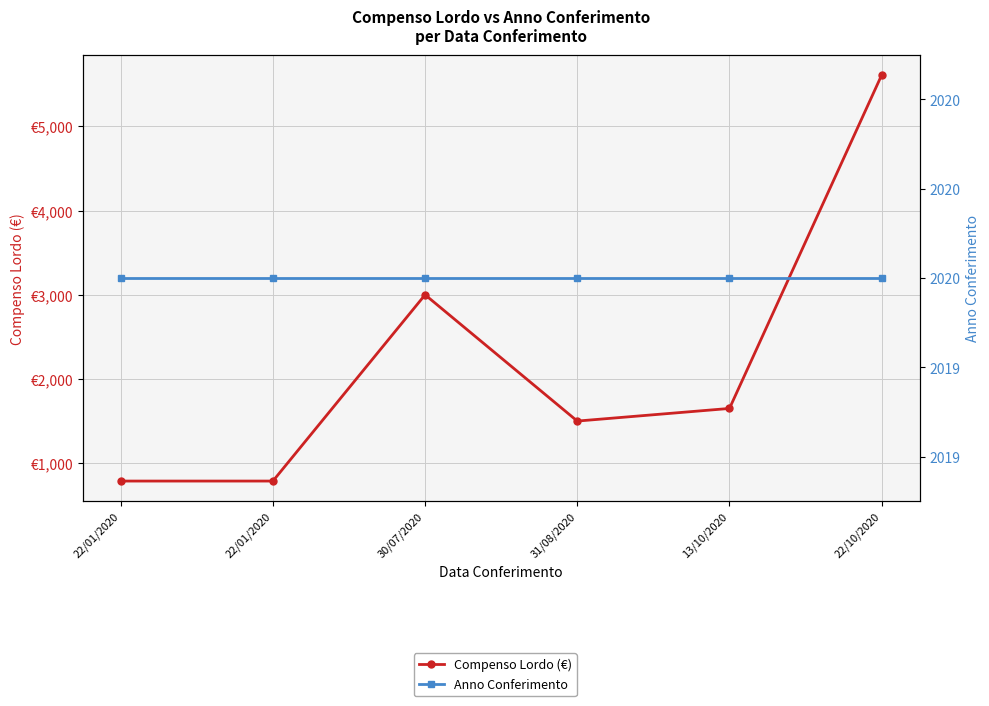

What is the difference between the Compenso Lordo (€) values at 30/07/2020 and 13/10/2020?

1350.0